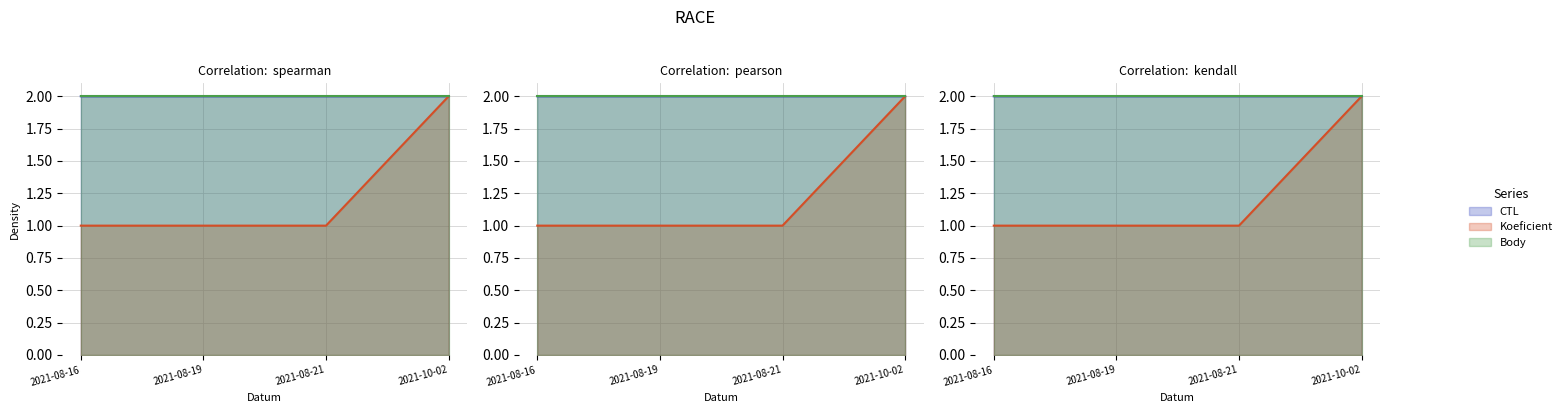

True or false: Koeficient has a value of 2.8 at 2021-10-02.

False